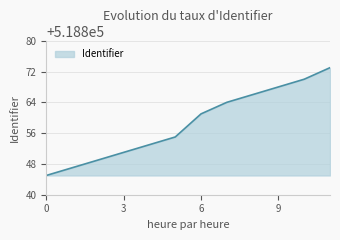

How many distinct data groups are displayed?

1